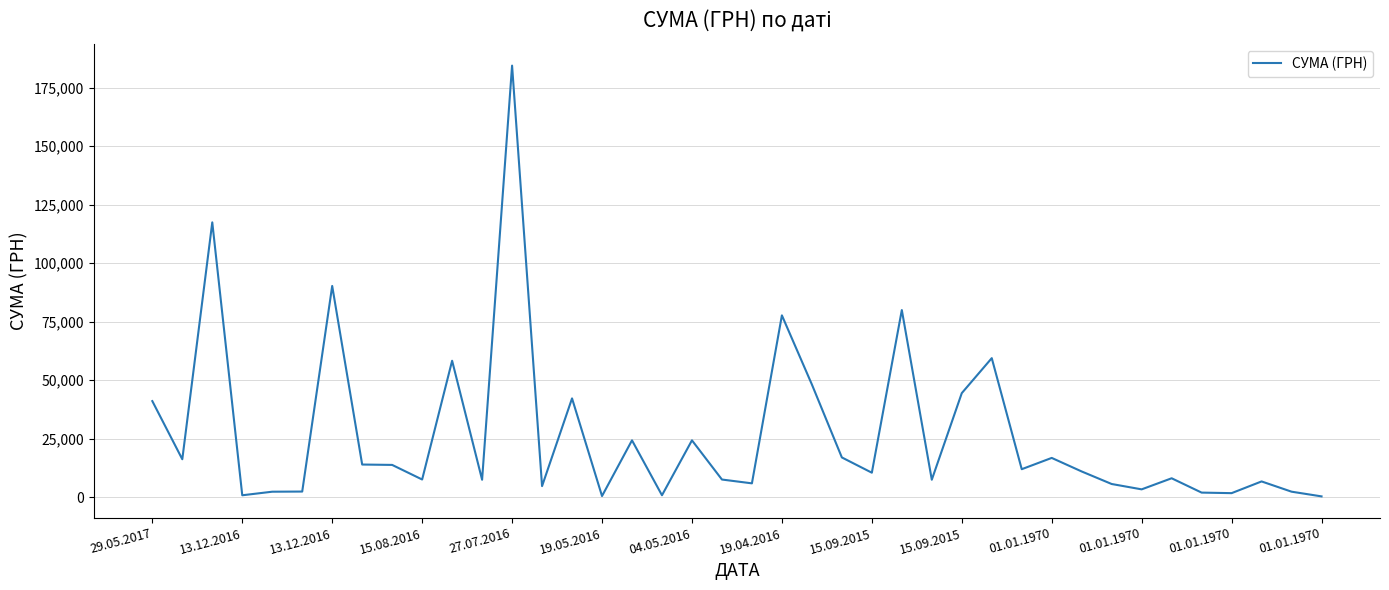

Does the chart display data point markers on the line(s)?

No